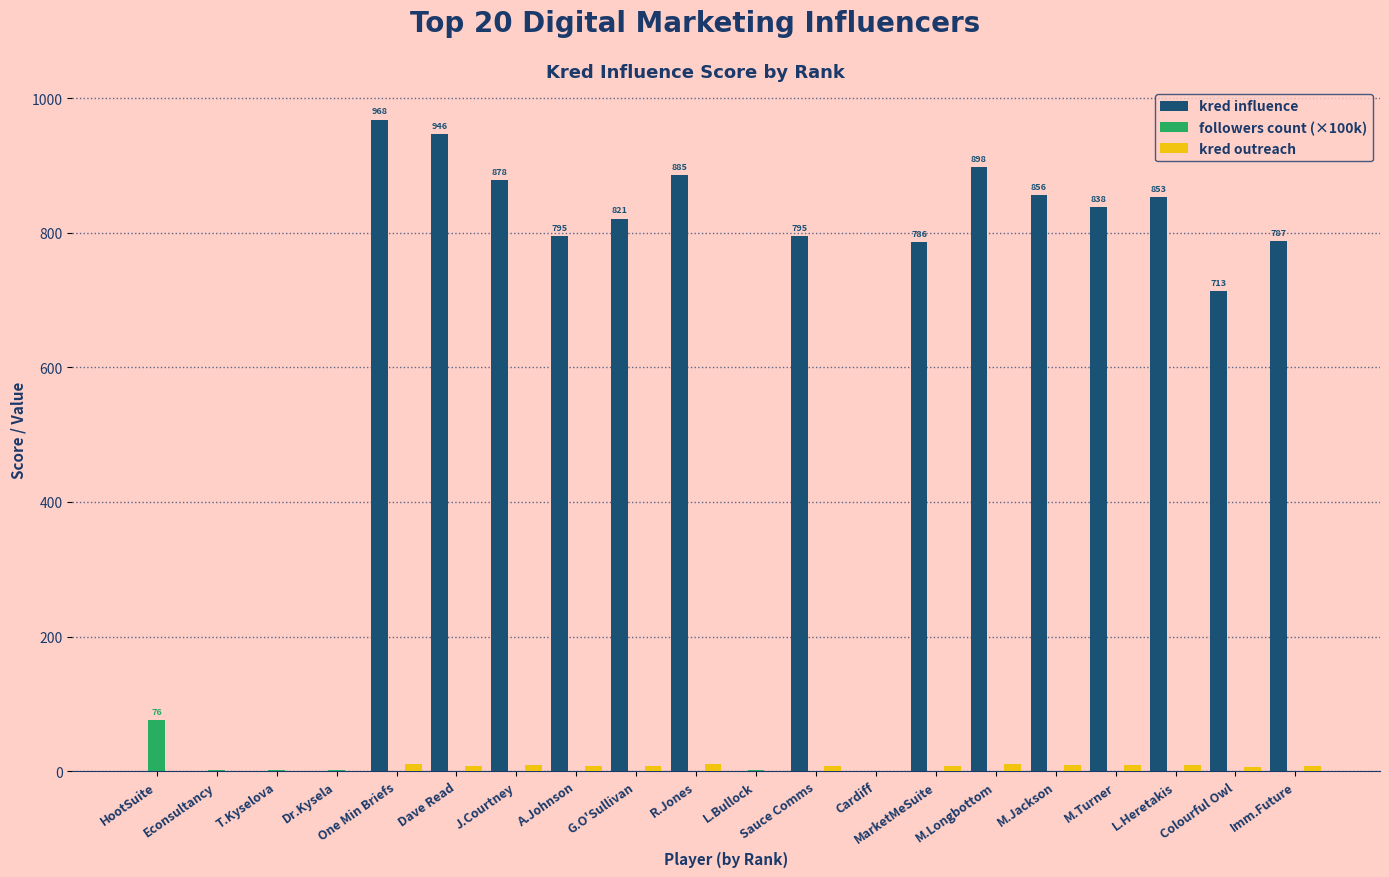

What is the maximum value for kred influence?

968.0